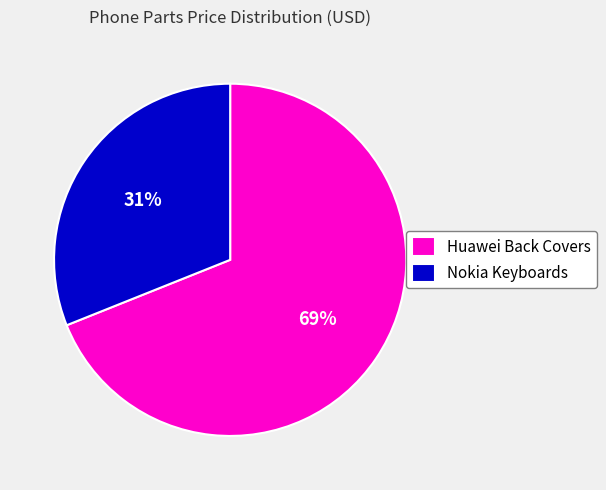

What percentage is the Nokia Keyboards slice, to the nearest percent?

31%